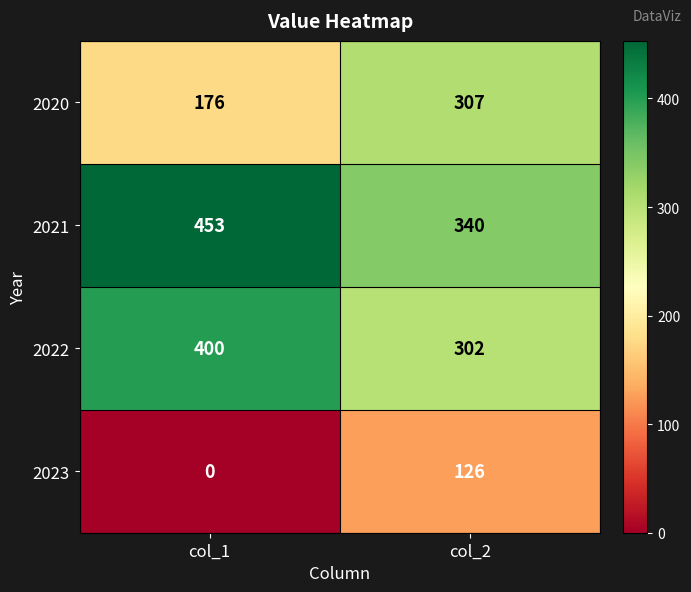

Which category has the highest value across all series?

col_1